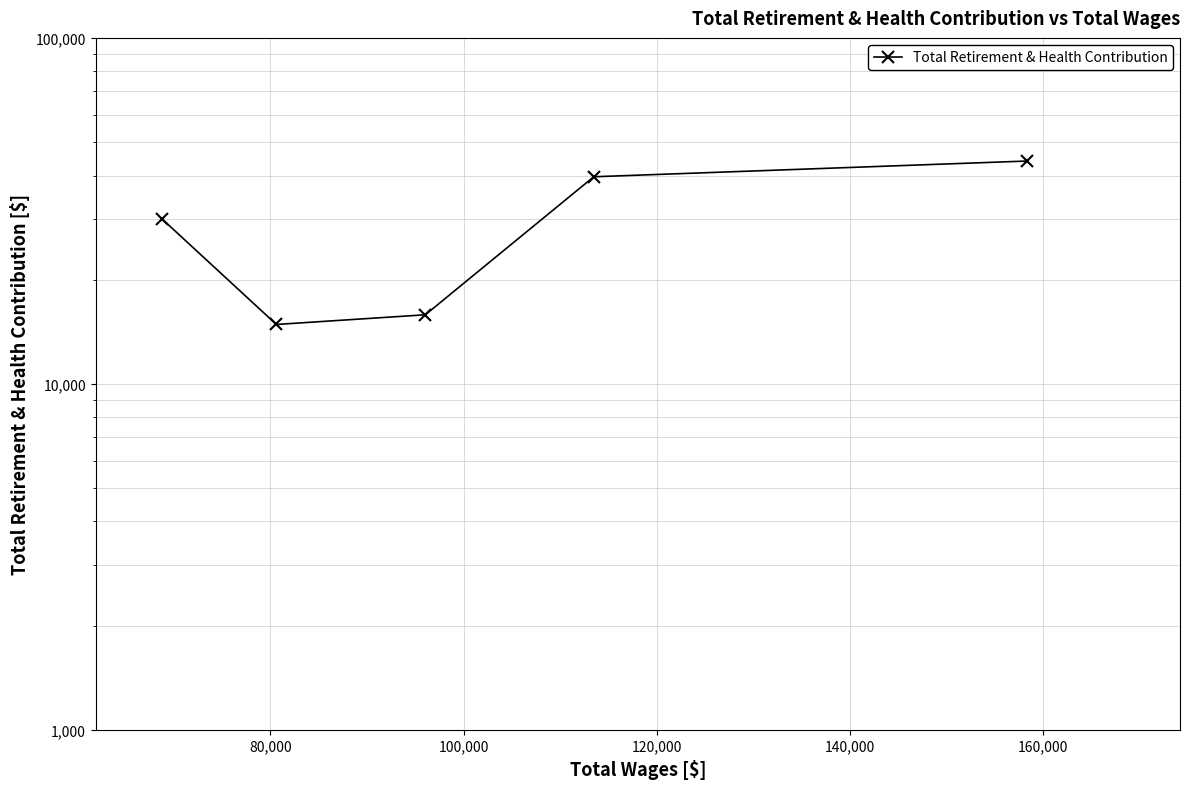

What is the difference between the maximum and second lowest values?

28224